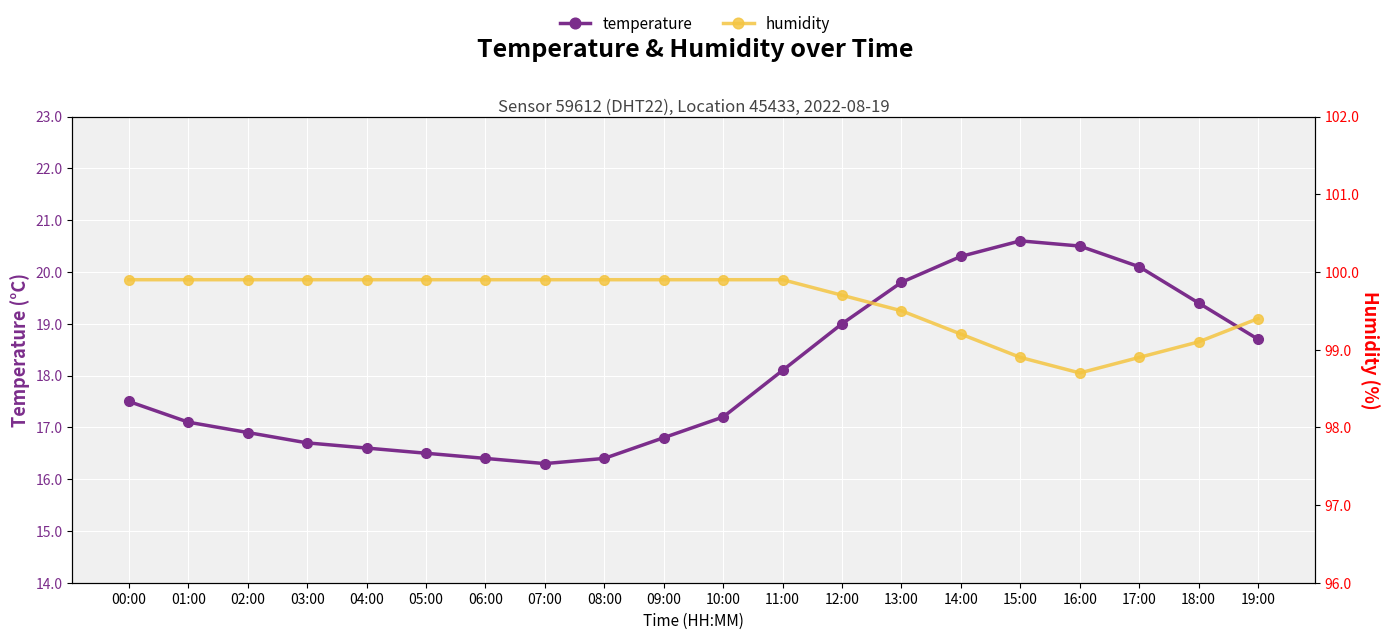

What is the minimum value shown in the chart?

16.3